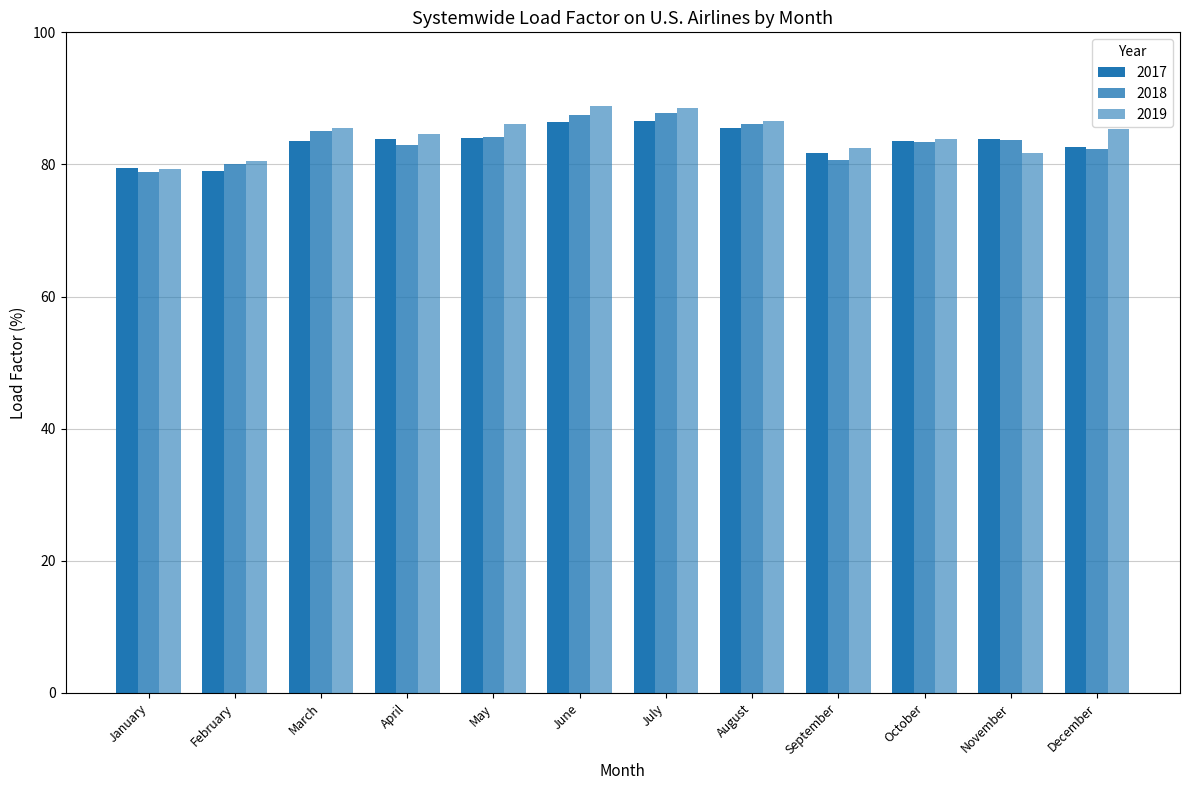

Reading left to right, list all the values displayed in this chart.

2017: 79.4	79.0	83.5	83.9	84.0	86.5	86.6	85.5	81.7	83.6	83.8	82.7
2018: 78.8	80.1	85.0	82.9	84.2	87.5	87.8	86.2	80.6	83.4	83.8	82.4
2019: 79.3	80.5	85.5	84.6	86.2	88.8	88.6	86.6	82.4	83.9	81.7	85.4